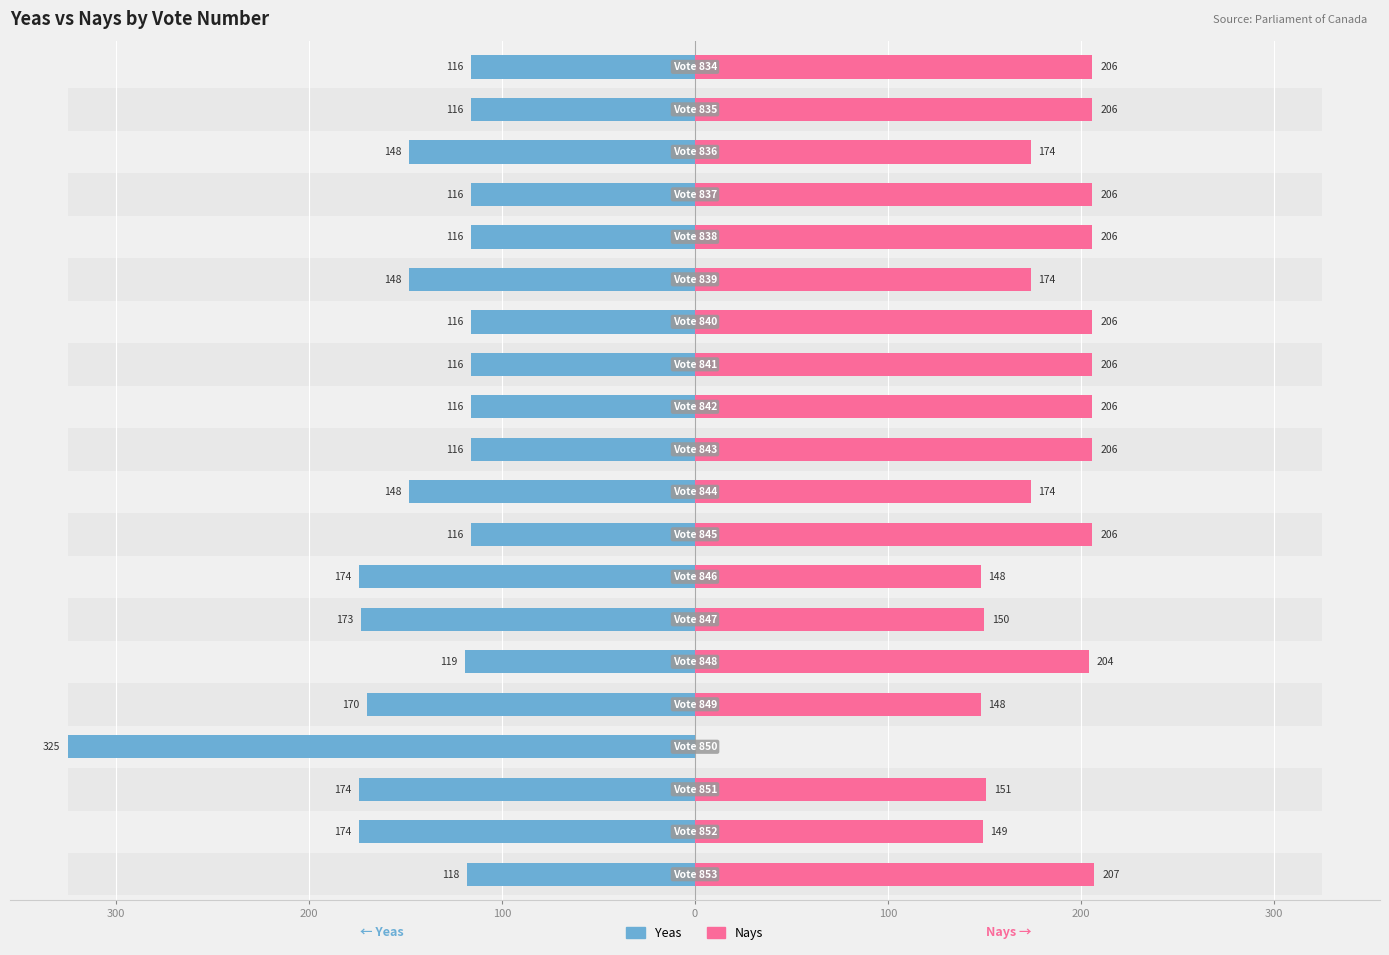

What is the sum of all Yeas values?

-2915